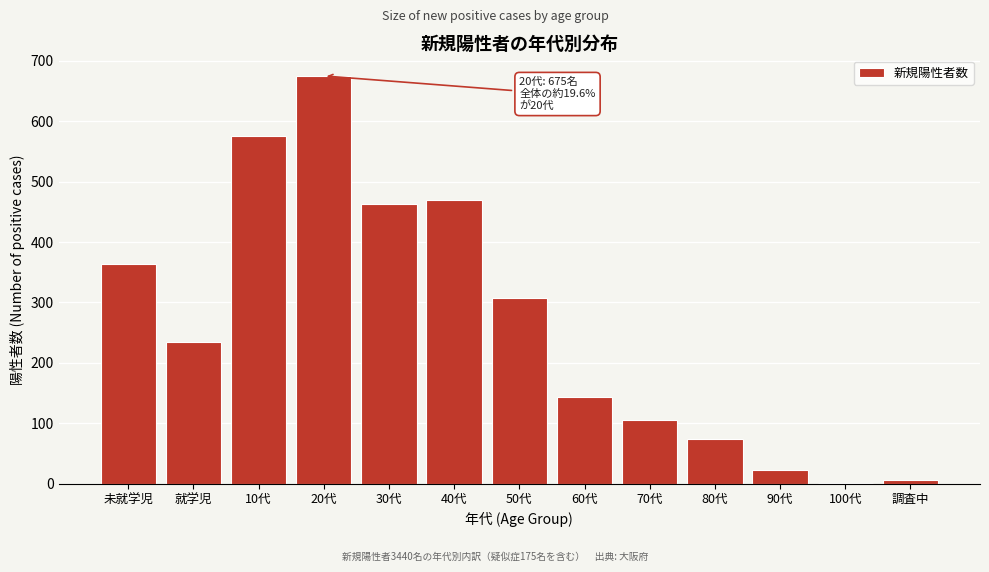

Reading left to right, list all the values displayed in this chart.

未就学児=364	就学児=234	10代=575	20代=675	30代=463	40代=470	50代=307	60代=143	70代=106	80代=74	90代=22	100代=1	調査中=6